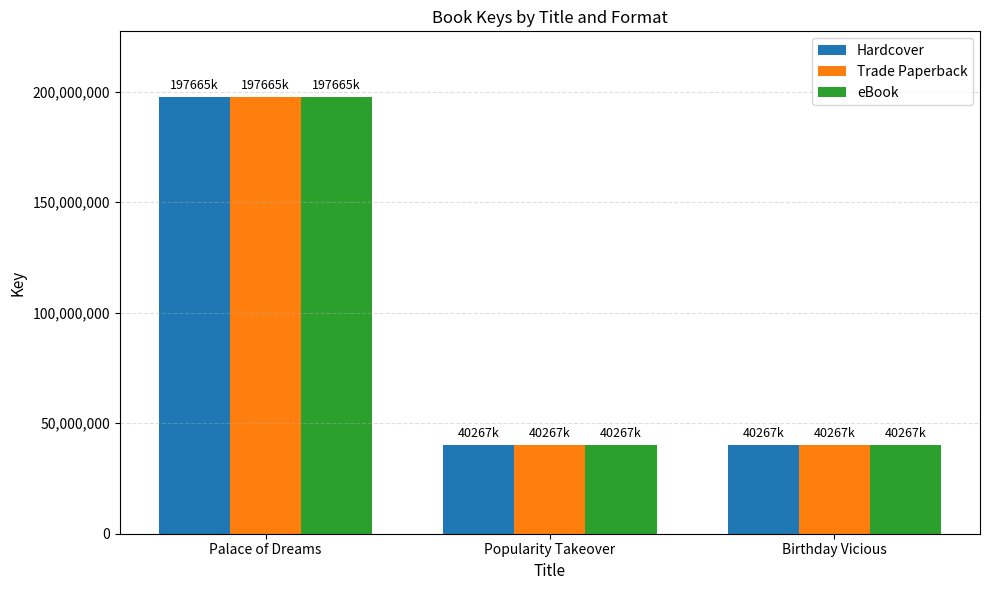

Where is Trade Paperback nearest to the value 118965698?

Popularity Takeover